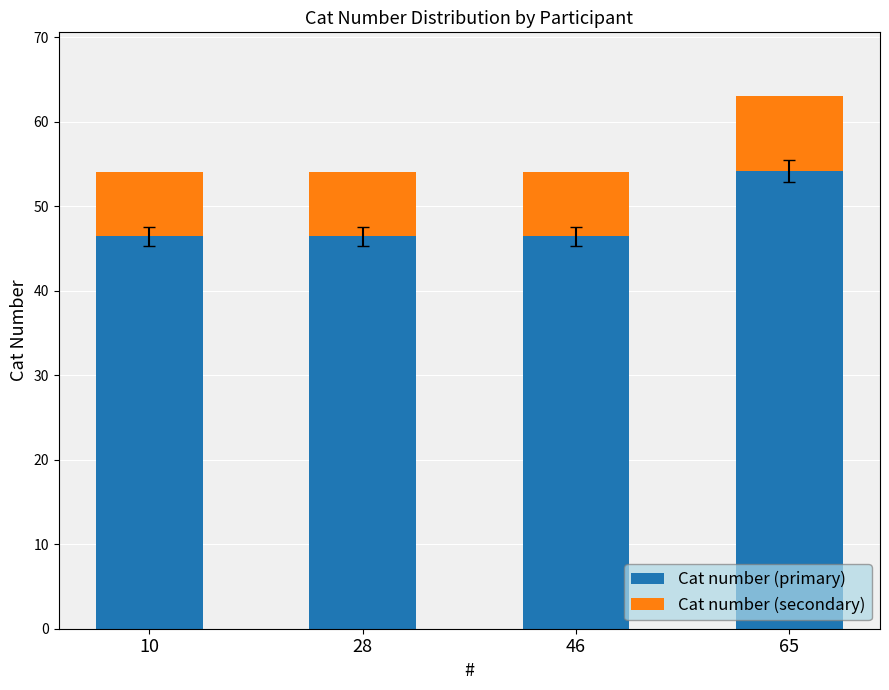

What is the sum of all Cat number (primary) values?

193.5